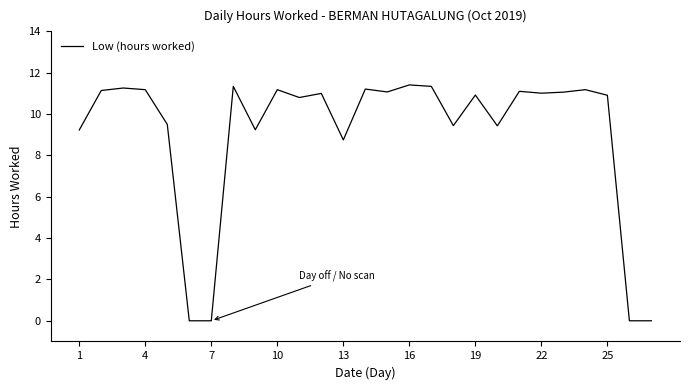

What is the difference between the maximum and minimum values?

11.4